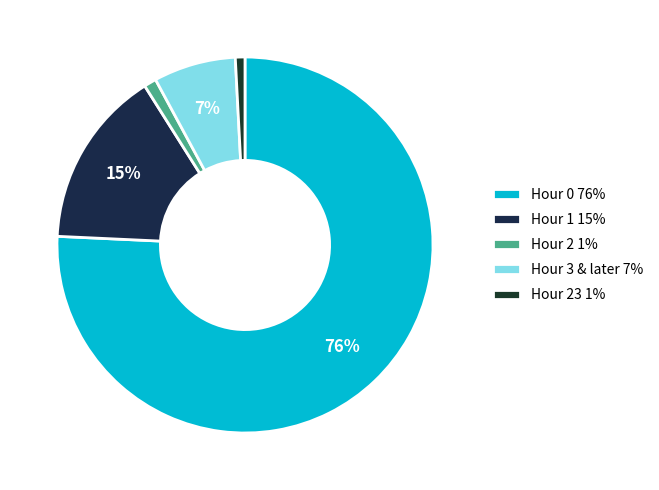

How many segments does this pie chart have?

5